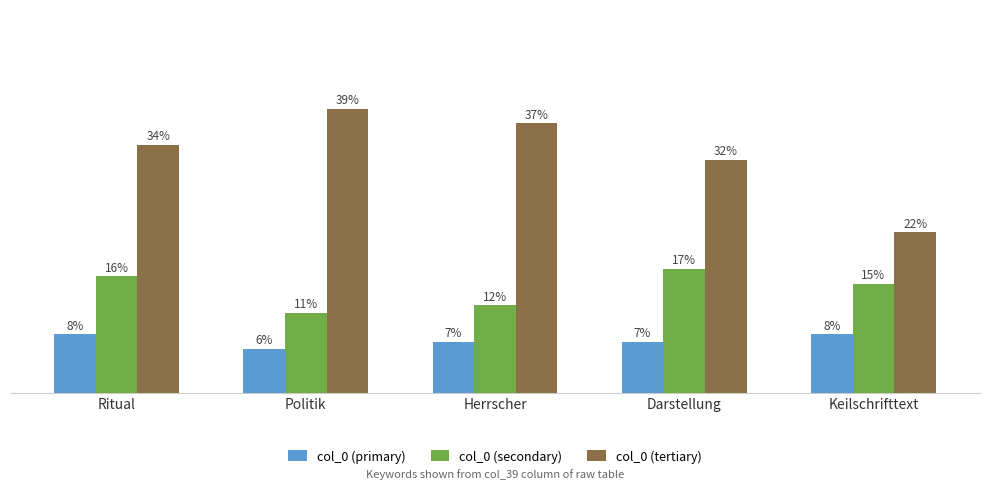

What are all the series names shown in the legend?

col_0 (primary), col_0 (secondary), col_0 (tertiary)